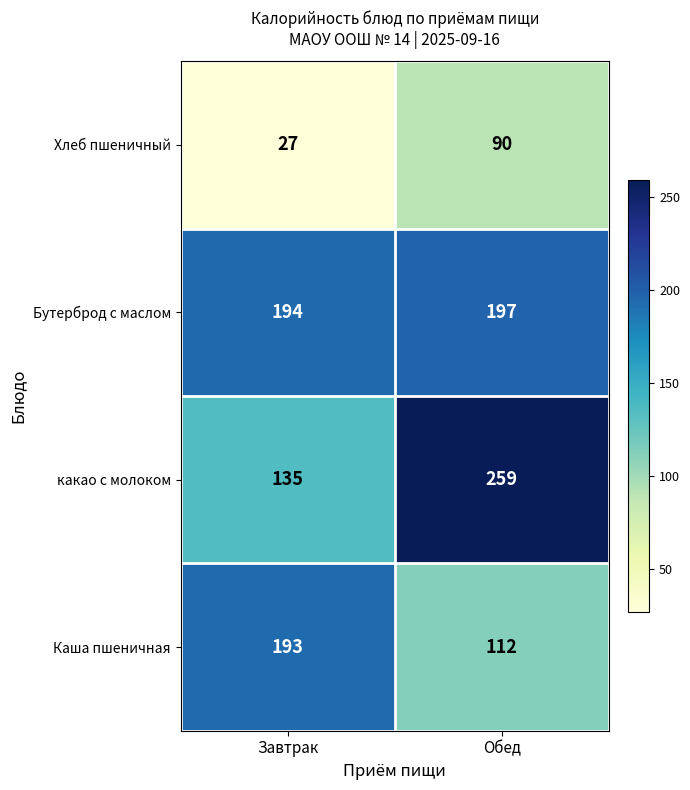

At which category does the chart reach its minimum across all series?

Завтрак